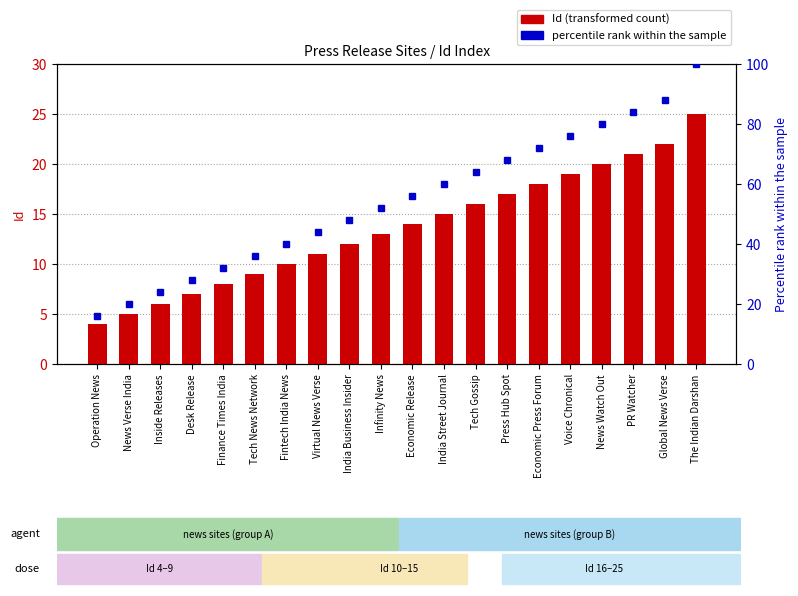

How many values exceed 14?

9